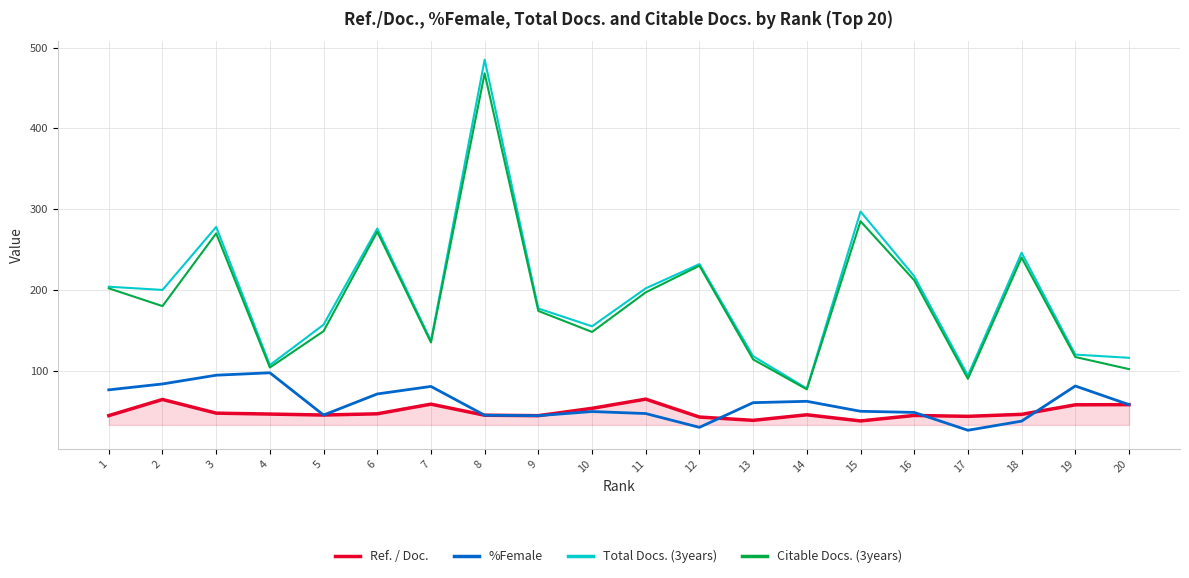

What is the difference between the %Female values at 10 and 11?

2.5